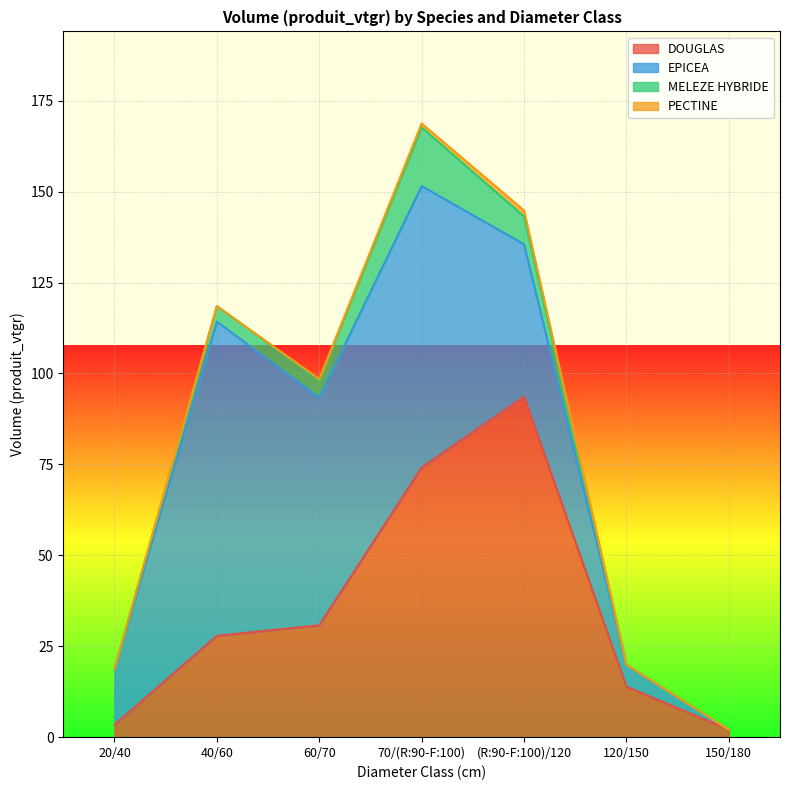

The PECTINE series shows -0.9 at 40/60. True or false?

False